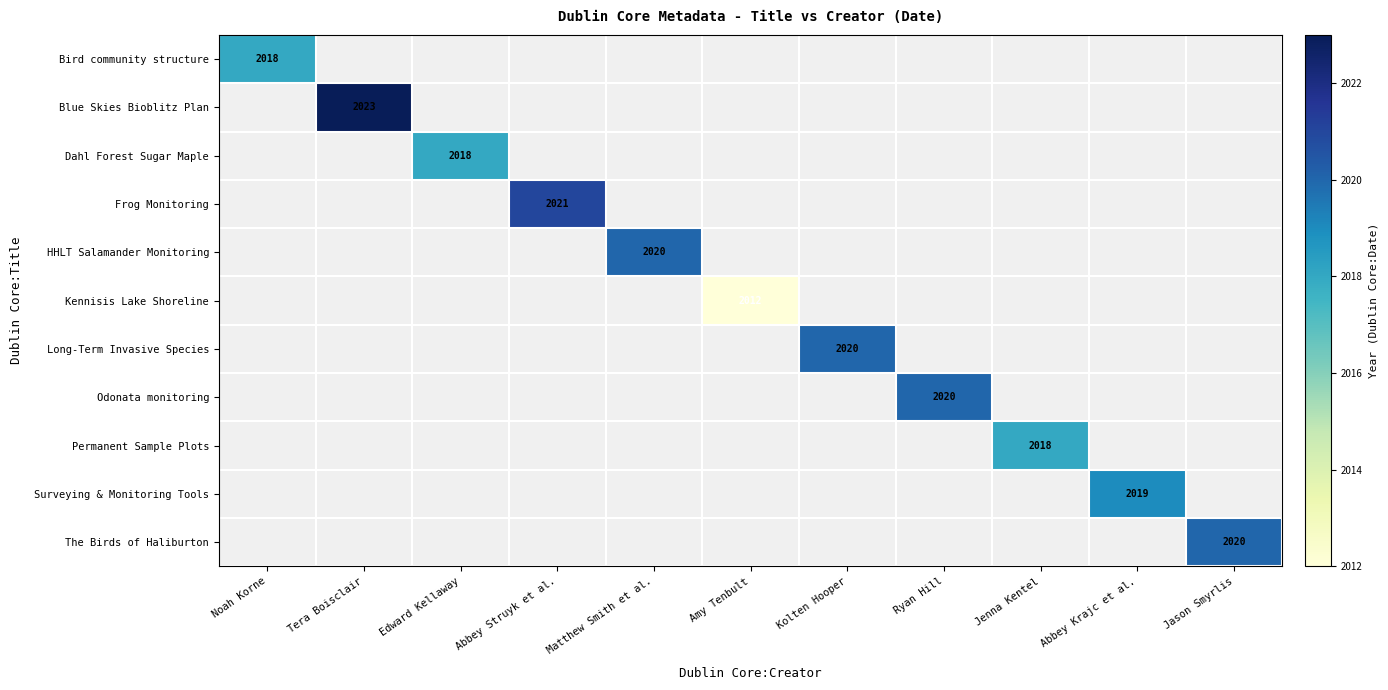

At how many categories does at least one series exceed 2019?

6